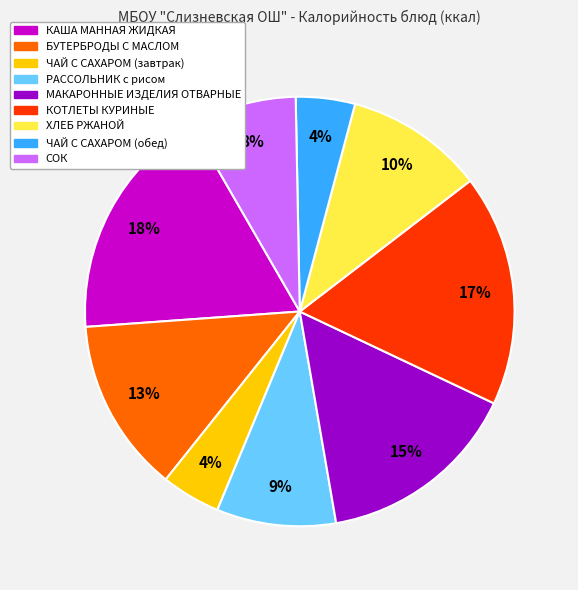

Between МАКАРОННЫЕ ИЗДЕЛИЯ ОТВАРНЫЕ and ЧАЙ С САХАРОМ (обед), which is larger?

МАКАРОННЫЕ ИЗДЕЛИЯ ОТВАРНЫЕ